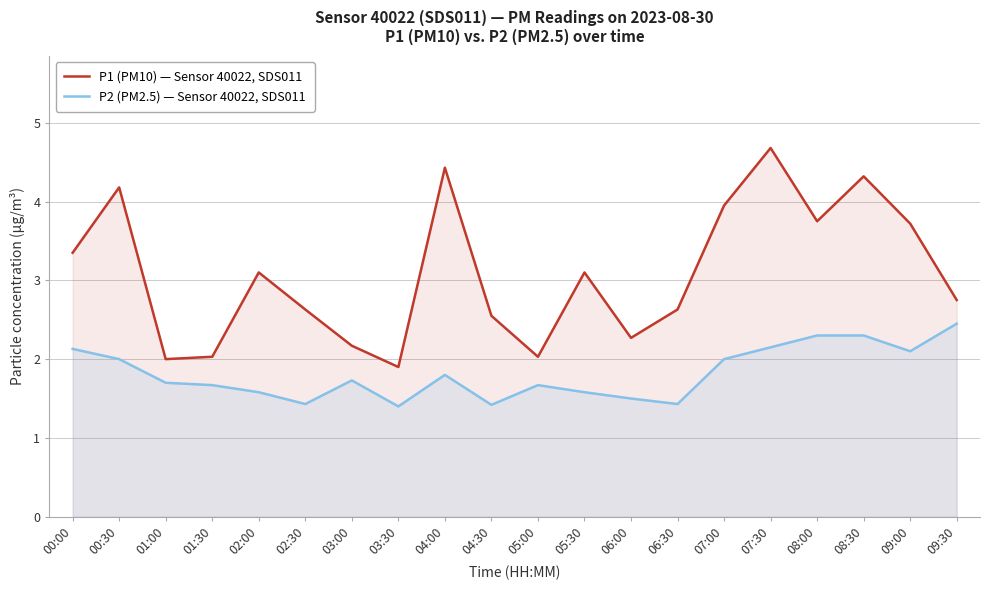

Between 08:00 and 08:30, which series saw the biggest shift?

P1 (PM10) — Sensor 40022, SDS011